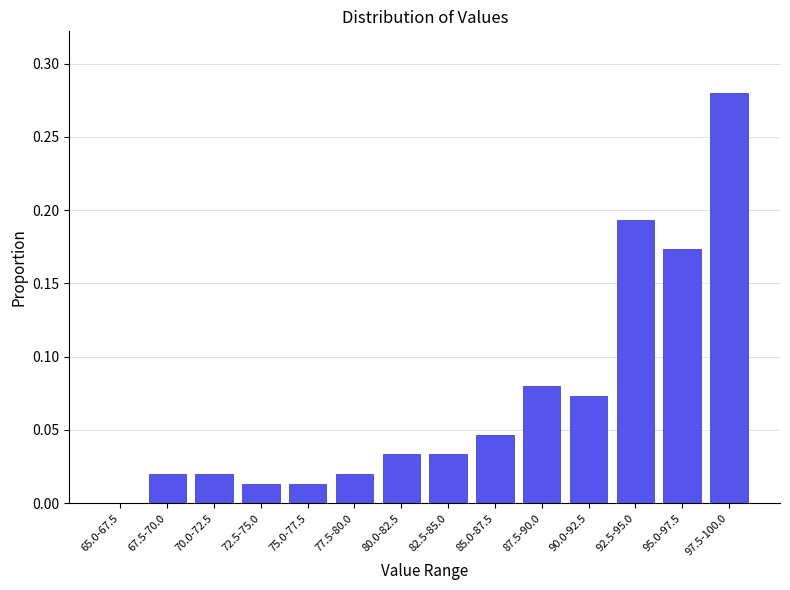

Is it true that the value at 85.0-87.5 is 0.0?

True